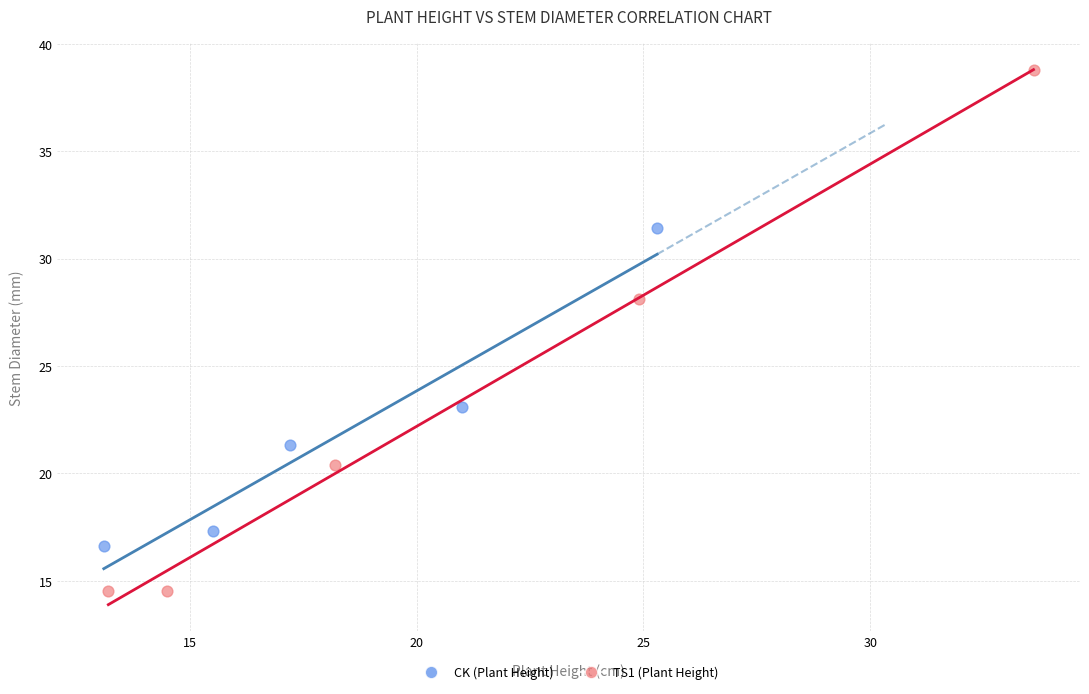

Which series reaches the maximum Y coordinate?

TS1 (Plant Height)